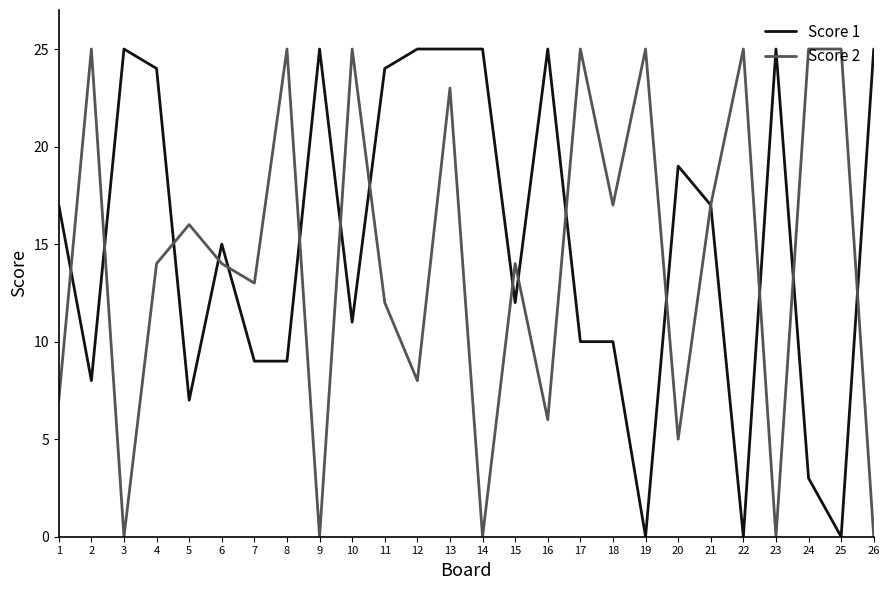

Is it true that Score 1 equals 3 at 24?

True